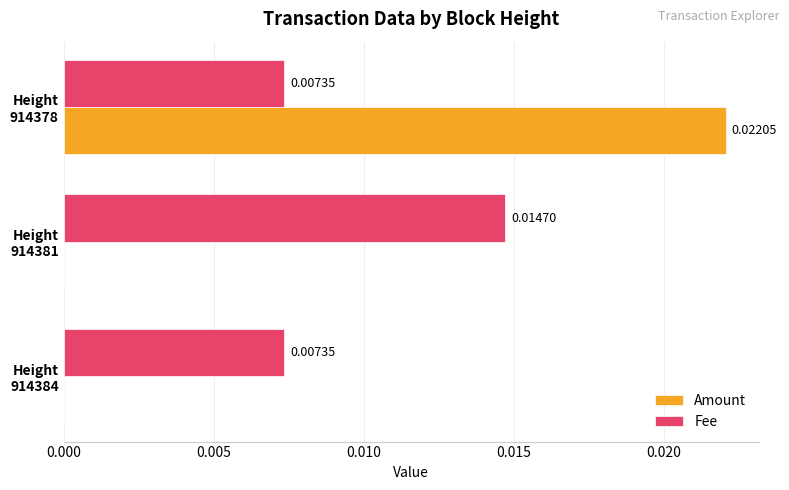

Which series has the largest total across all categories?

Fee